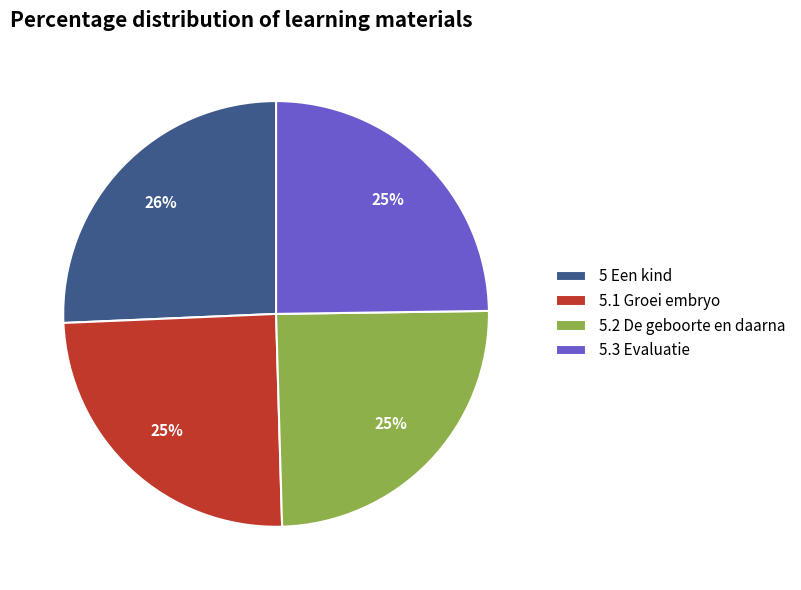

Combined, do 5.2 De geboorte en daarna and 5.1 Groei embryo account for over 50%?

No